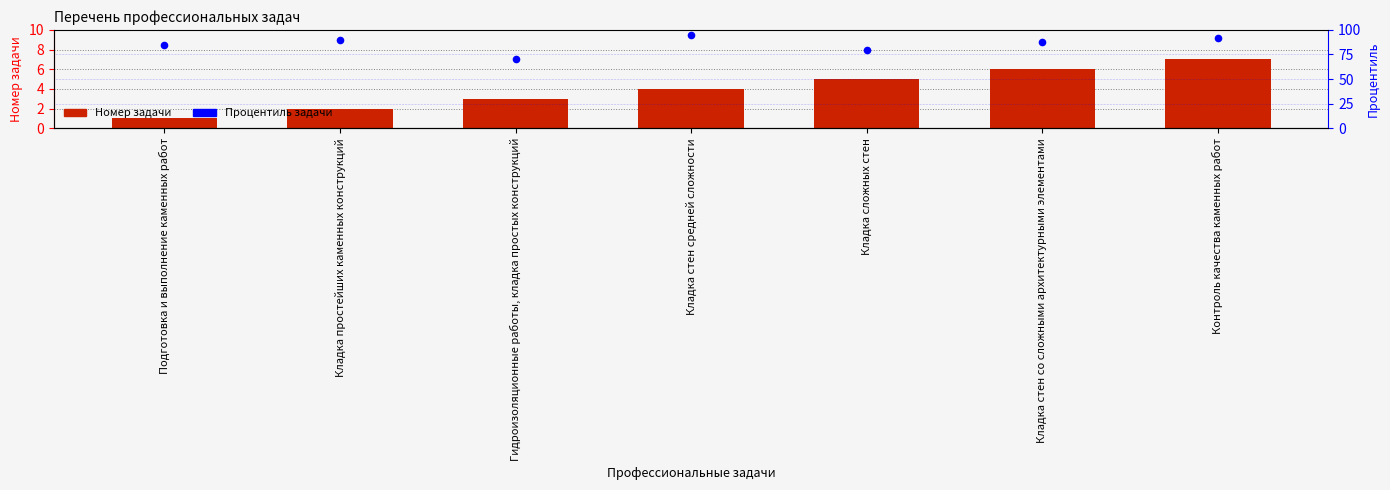

Is the value of Процентиль задачи at Кладка простейших каменных конструкций greater than the value of Номер задачи at Гидроизоляционные работы, кладка простых конструкций?

Yes